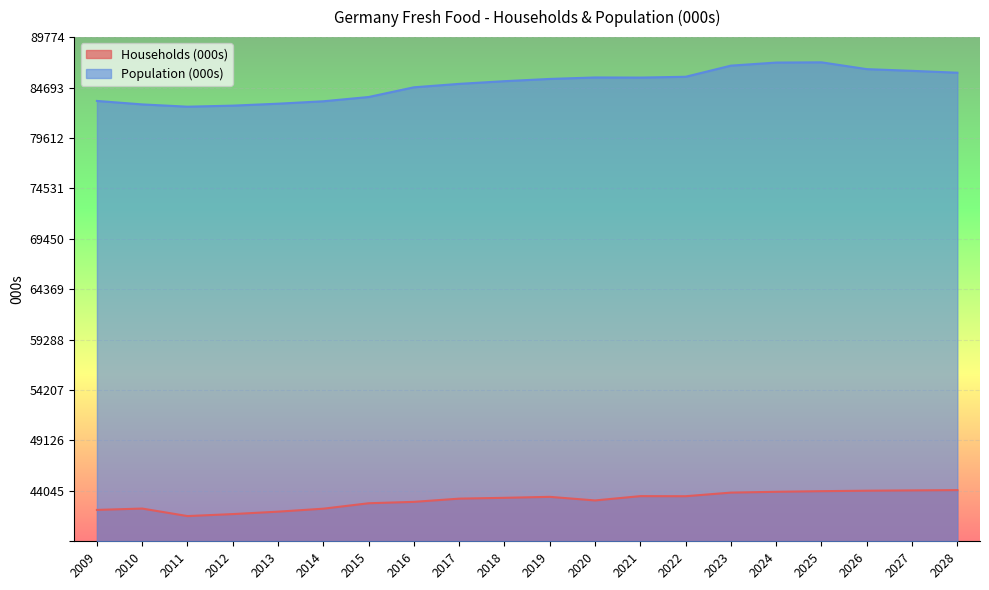

What is the greatest value displayed?

95.0